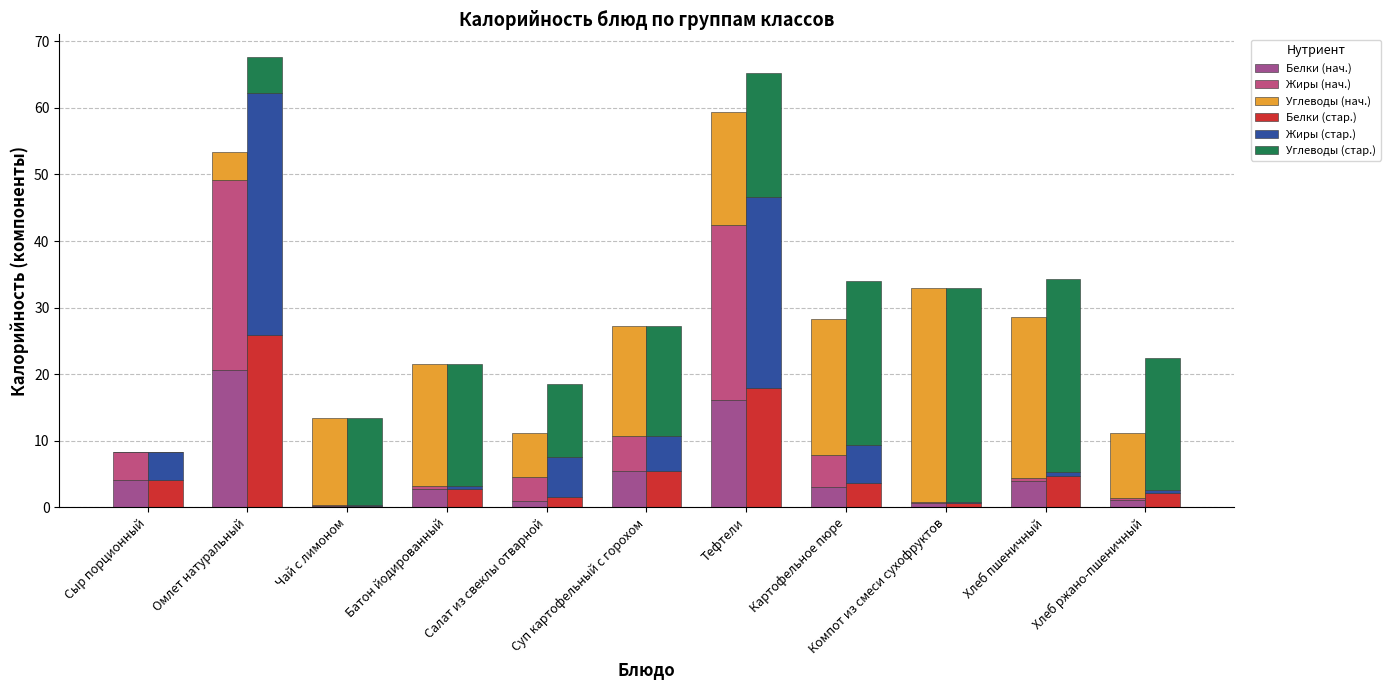

The Углеводы (стар.) series shows 11.7 at Хлеб ржано-пшеничный. True or false?

False